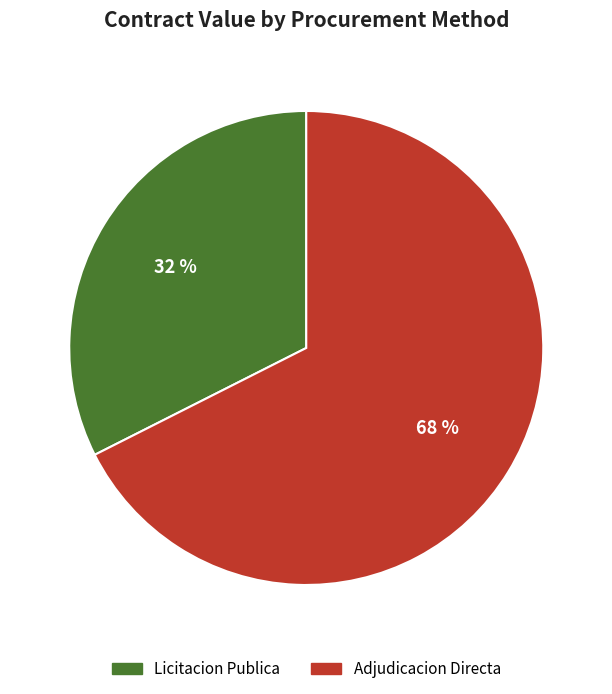

Does any single category account for the majority?

Yes